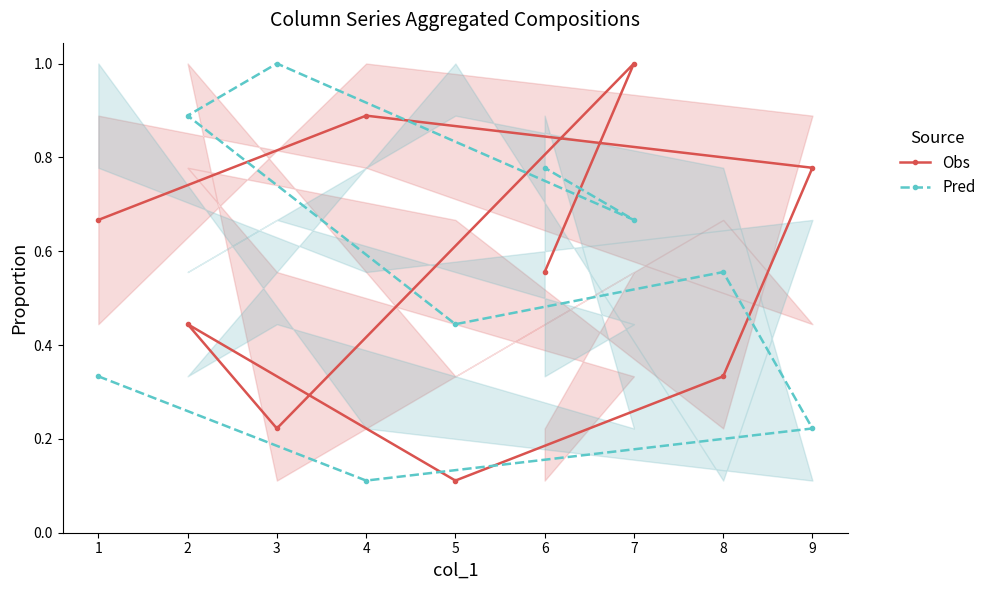

The value of Pred at 3 is 0.6. True or false?

False